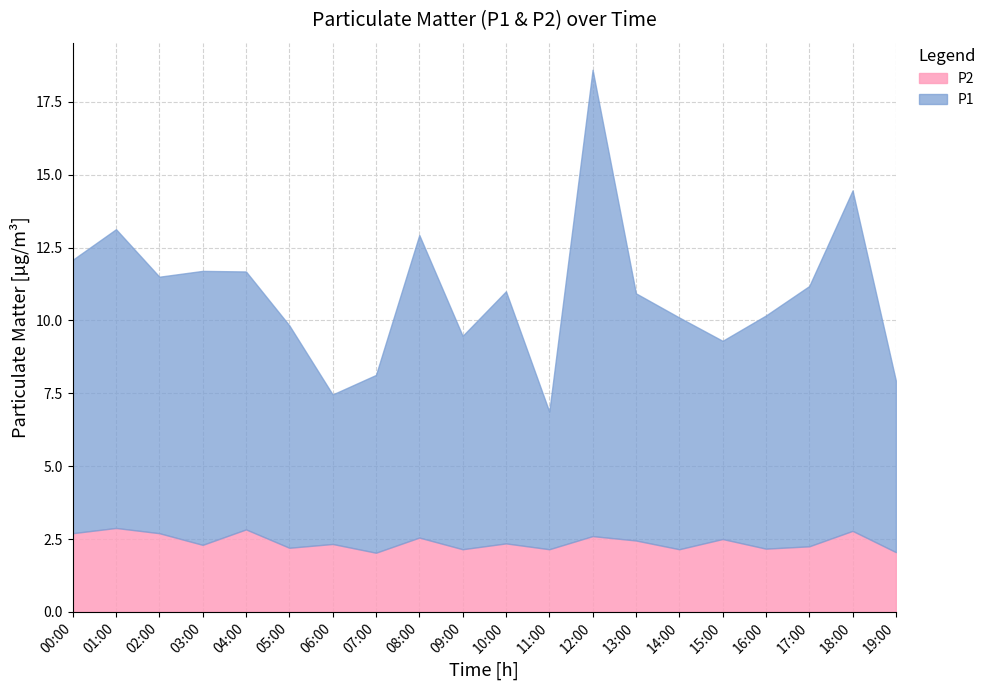

True or false: P1 and P2 cross at least once.

False